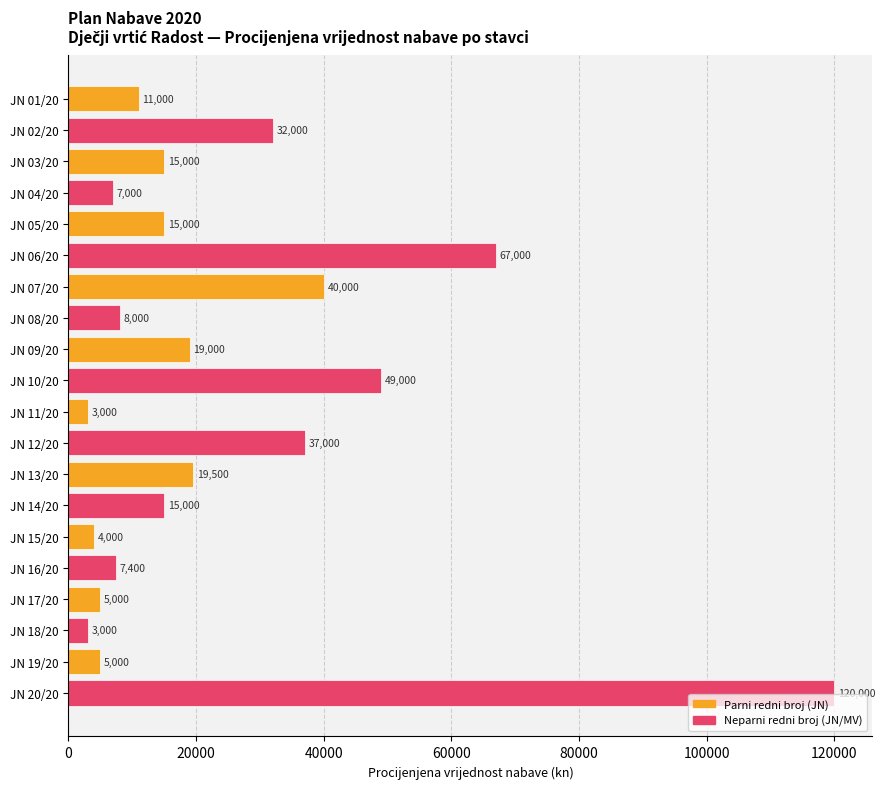

How many data points does each series have?

20